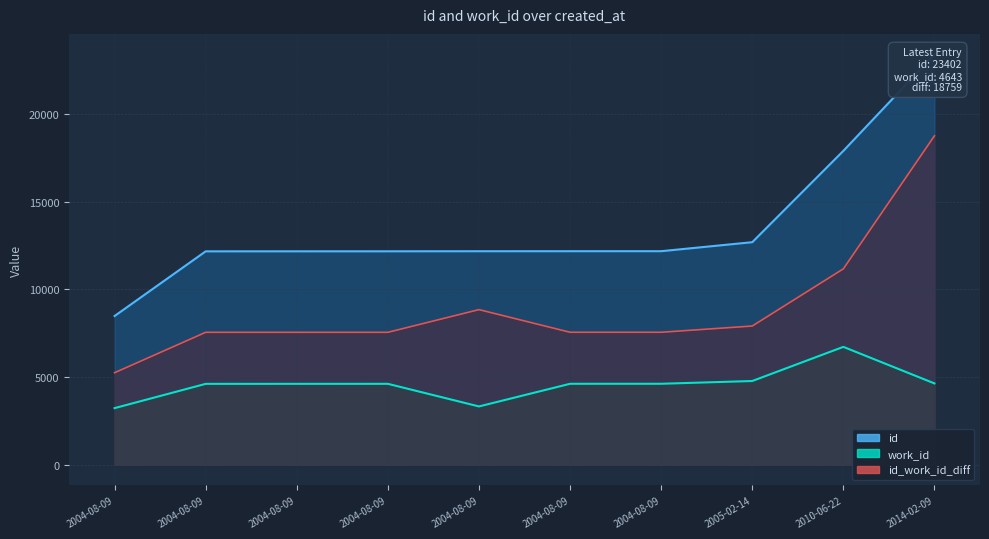

What is the difference between the highest and lowest values at 2004-08-09?

5252